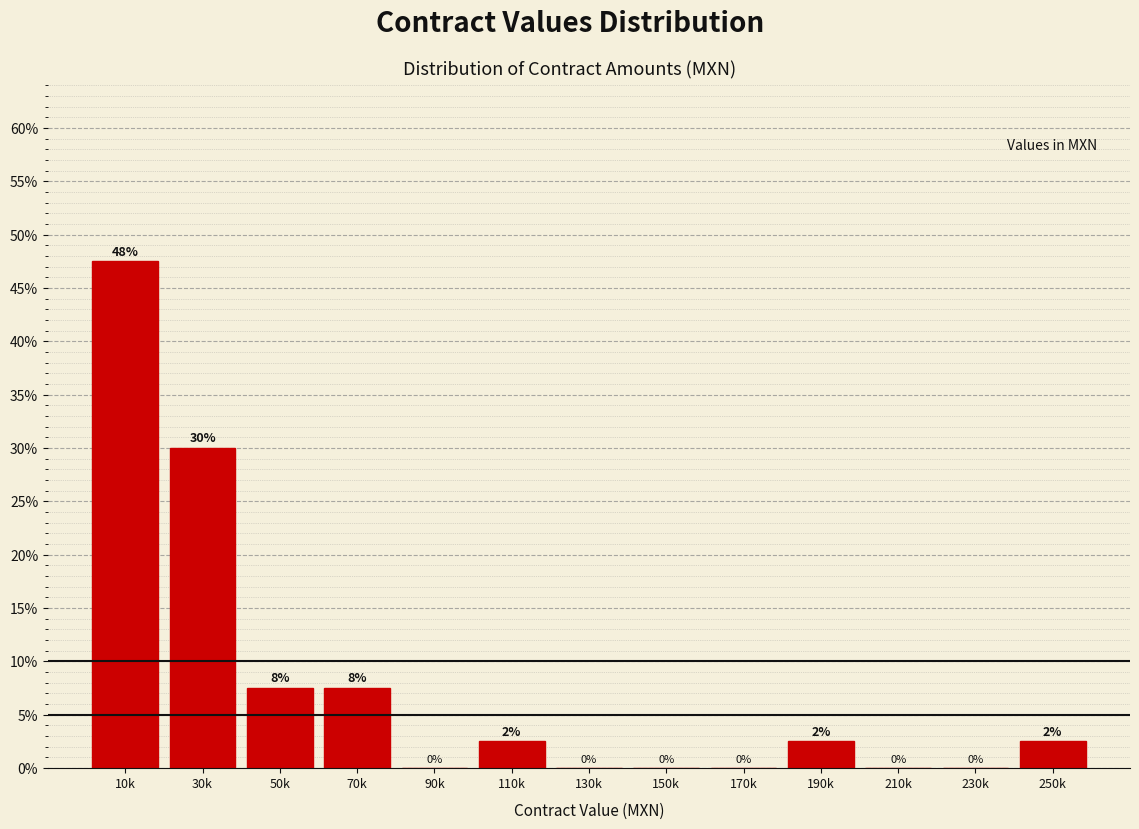

At which label does the data first exceed 2?

10k